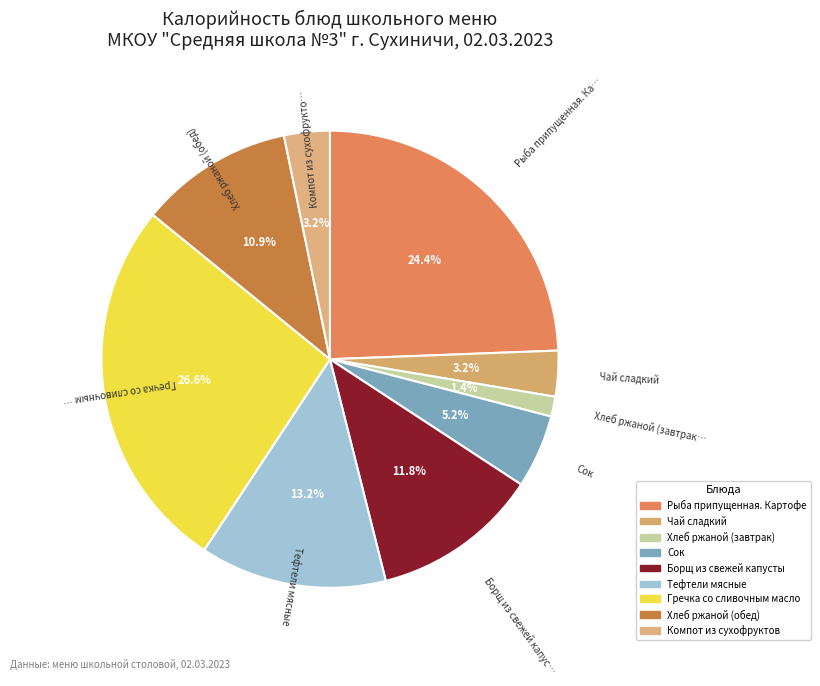

How many segments does this pie chart have?

9